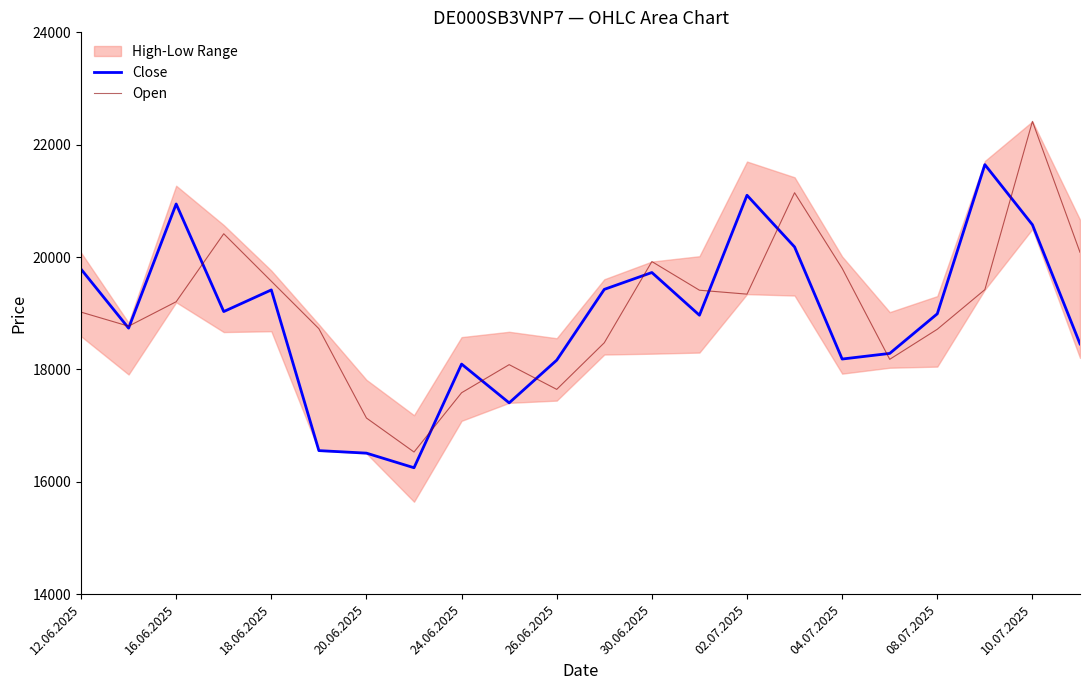

The Close series shows 16510 at 20.06.2025. True or false?

True